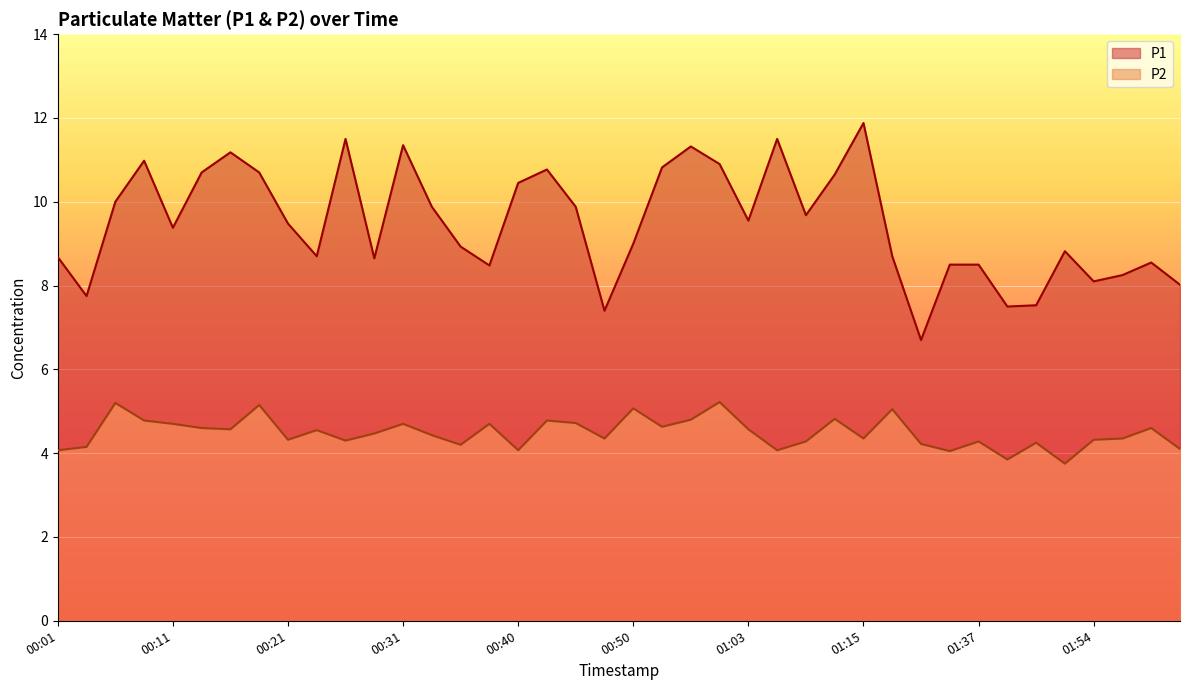

Read the P1 value at 00:21.

9.5